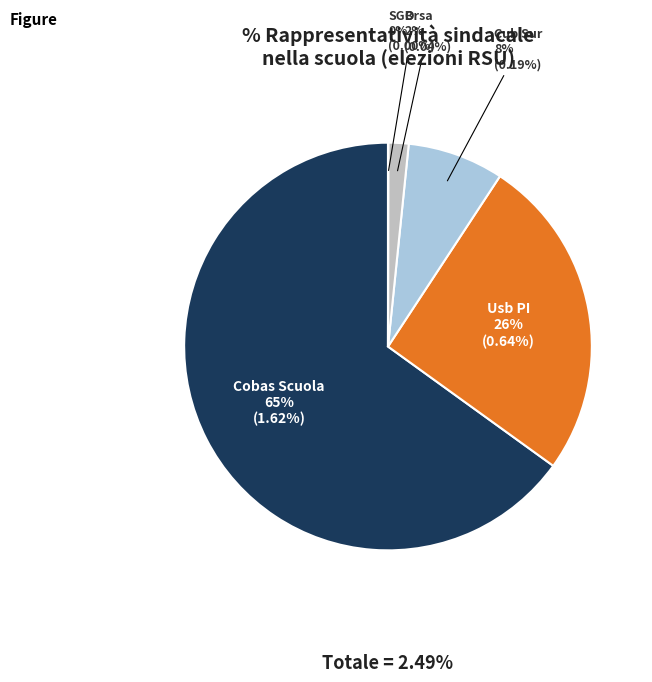

To the nearest percent, what is the average slice percentage?

20%